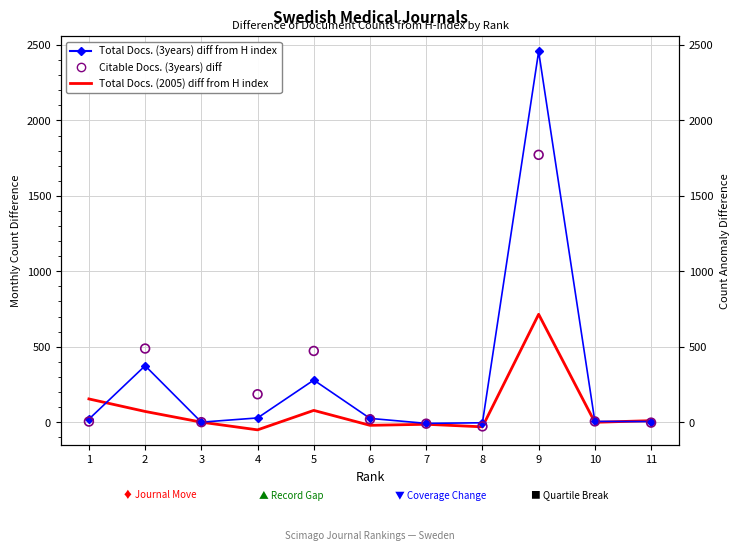

What is the total value across all series at 8?

-63